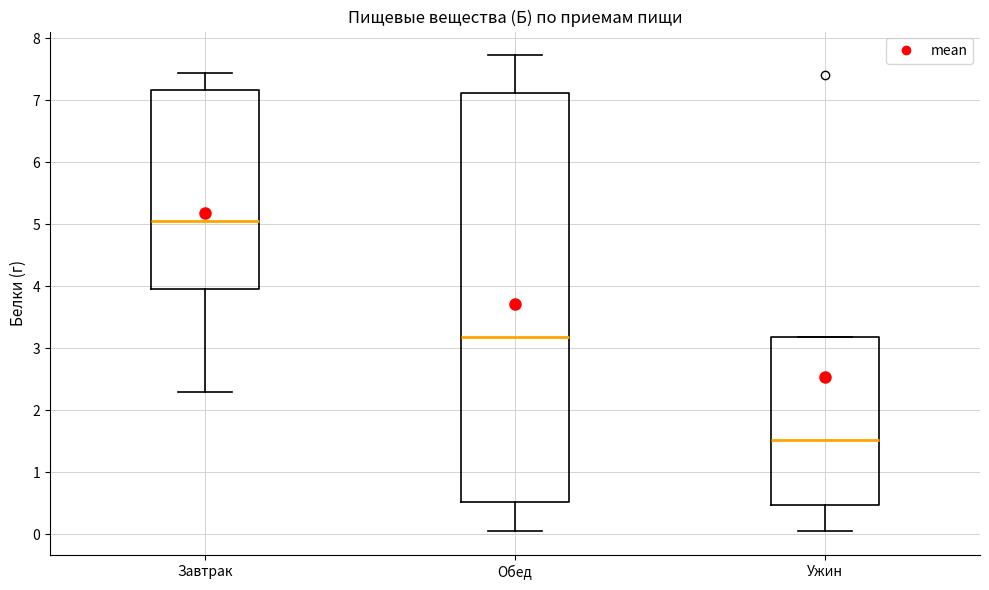

Reading left to right, read every box against the y-axis: the position of its median line, the range the box covers, and the ends of its whiskers. The values are not printed on the chart, so give them approximately, as read against the axis.

Завтрак: median 5.1, box 4.0 to 7.2, whiskers 2.3 to 7.4
Обед: median 3.2, box 0.5 to 7.1, whiskers 0.1 to 7.7
Ужин: median 1.5, box 0.5 to 3.2, whiskers 0.0 to 3.2